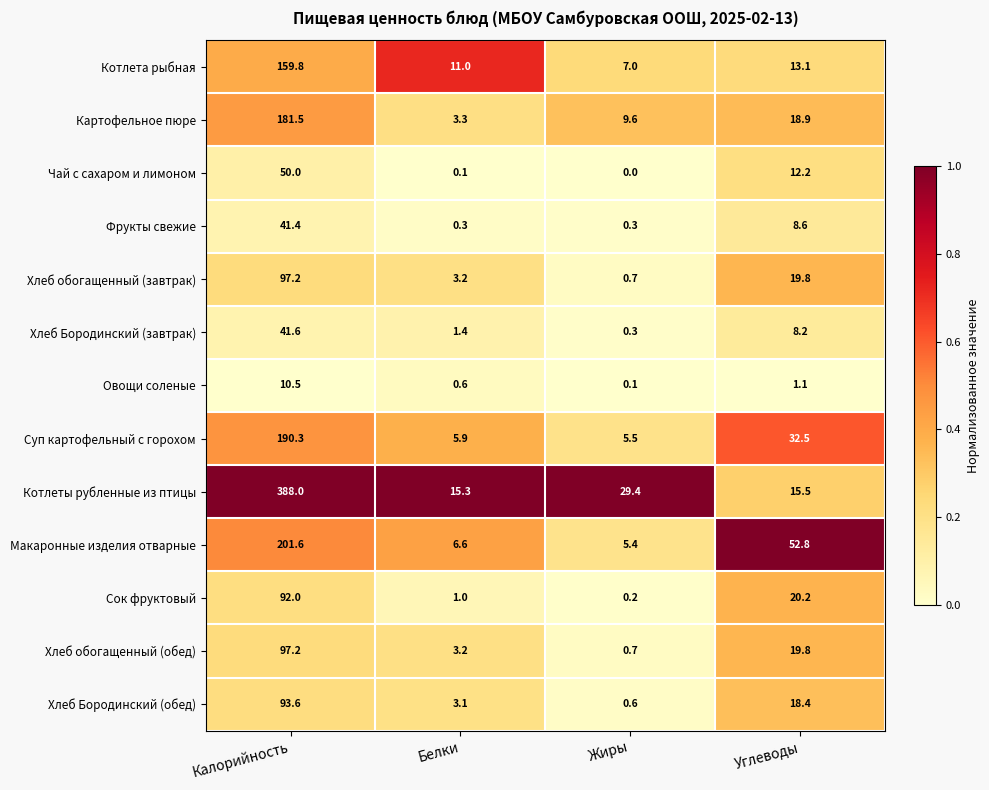

The value of Фрукты свежие at Жиры is 0.3. True or false?

True